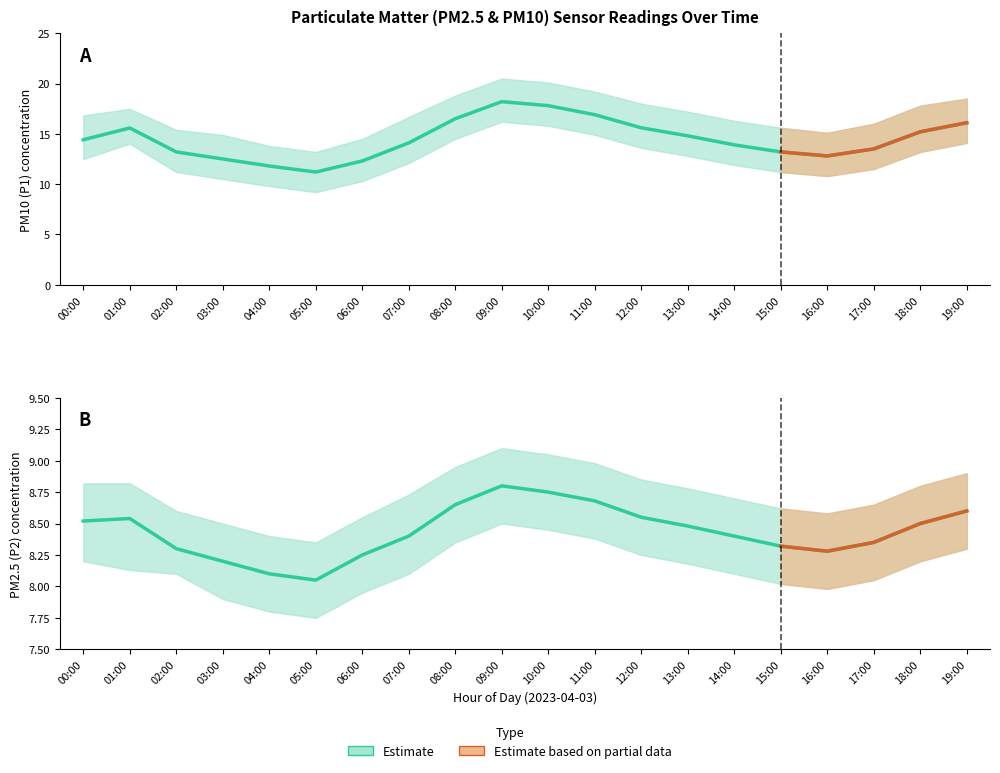

What is the difference between the second highest and second lowest values in the P1 (PM10) estimate series?

6.0